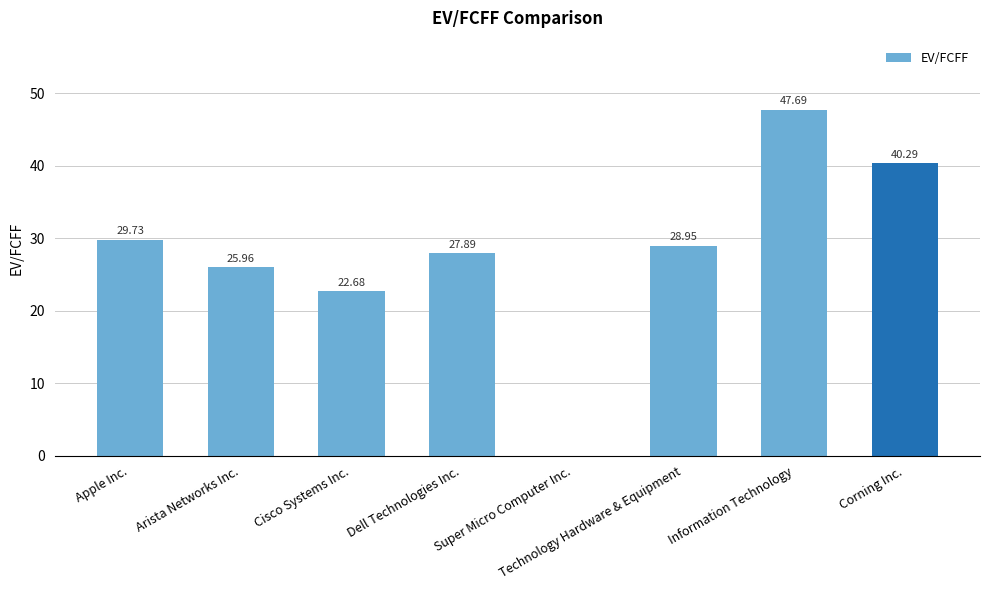

How many data points does each series have?

8